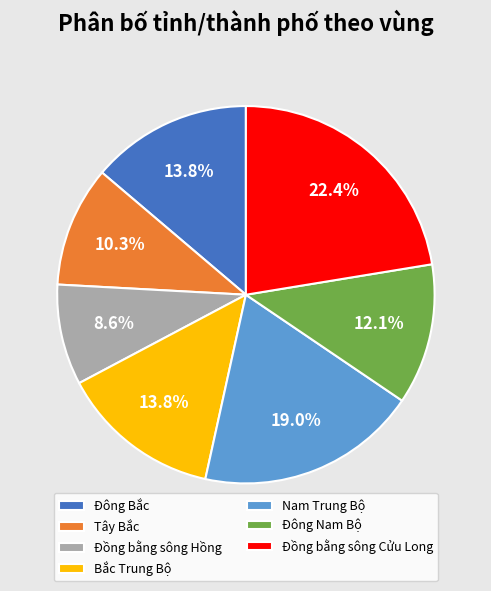

Count the number of slices in the pie.

7